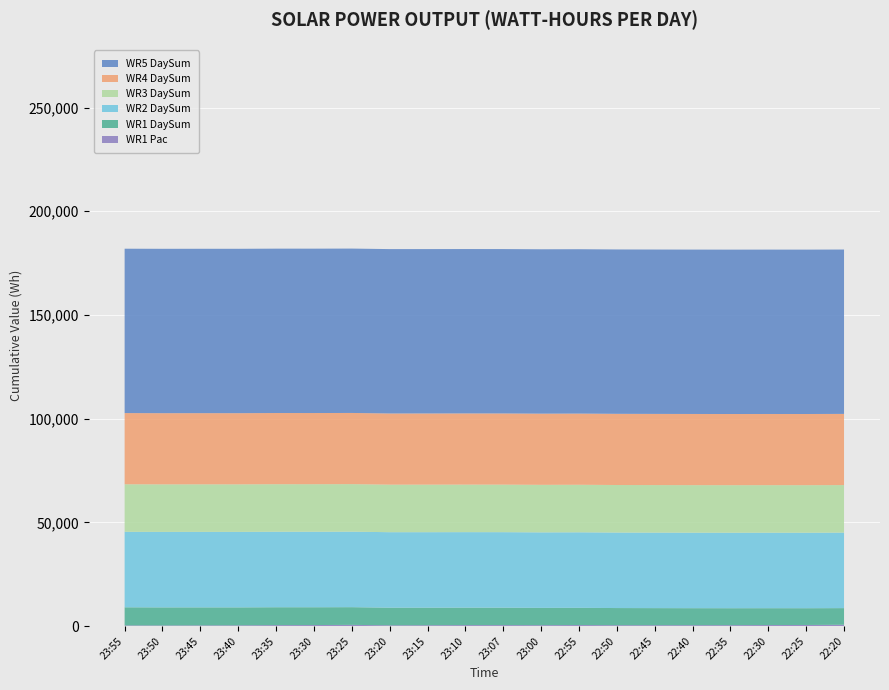

Reading left to right, what are all the values shown in this chart?

WR1 Pac: 23:55=325	23:50=304	23:45=342	23:40=365	23:35=466	23:30=503	23:25=586	23:20=384	23:15=419	23:10=476	23:07=478	23:00=441	22:55=507	22:50=432	22:45=433	22:40=437	22:35=456	22:30=506	22:25=539	22:20=636
WR1 DaySum: 23:55=8732	23:50=8704	23:45=8678	23:40=8649	23:35=8618	23:30=8577	23:25=8535	23:20=8485	23:15=8454	23:10=8418	23:07=8402	23:00=8343	22:55=8306	22:50=8266	22:45=8230	22:40=8194	22:35=8157	22:30=8119	22:25=8076	22:20=8029
WR2 DaySum: 23:55=36398	23:50=36398	23:45=36398	23:40=36398	23:35=36398	23:30=36398	23:25=36398	23:20=36398	23:15=36398	23:10=36398	23:07=36398	23:00=36398	22:55=36398	22:50=36398	22:45=36398	22:40=36398	22:35=36398	22:30=36398	22:25=36398	22:20=36398
WR3 DaySum: 23:55=22915	23:50=22915	23:45=22915	23:40=22915	23:35=22915	23:30=22915	23:25=22915	23:20=22915	23:15=22915	23:10=22915	23:07=22915	23:00=22915	22:55=22915	22:50=22915	22:45=22915	22:40=22915	22:35=22915	22:30=22915	22:25=22915	22:20=22915
WR4 DaySum: 23:55=34317	23:50=34317	23:45=34317	23:40=34317	23:35=34317	23:30=34317	23:25=34317	23:20=34317	23:15=34317	23:10=34317	23:07=34317	23:00=34317	22:55=34317	22:50=34317	22:45=34317	22:40=34317	22:35=34317	22:30=34317	22:25=34317	22:20=34317
WR5 DaySum: 23:55=79240	23:50=79240	23:45=79240	23:40=79240	23:35=79240	23:30=79240	23:25=79240	23:20=79240	23:15=79240	23:10=79240	23:07=79240	23:00=79240	22:55=79240	22:50=79240	22:45=79240	22:40=79240	22:35=79240	22:30=79240	22:25=79240	22:20=79240